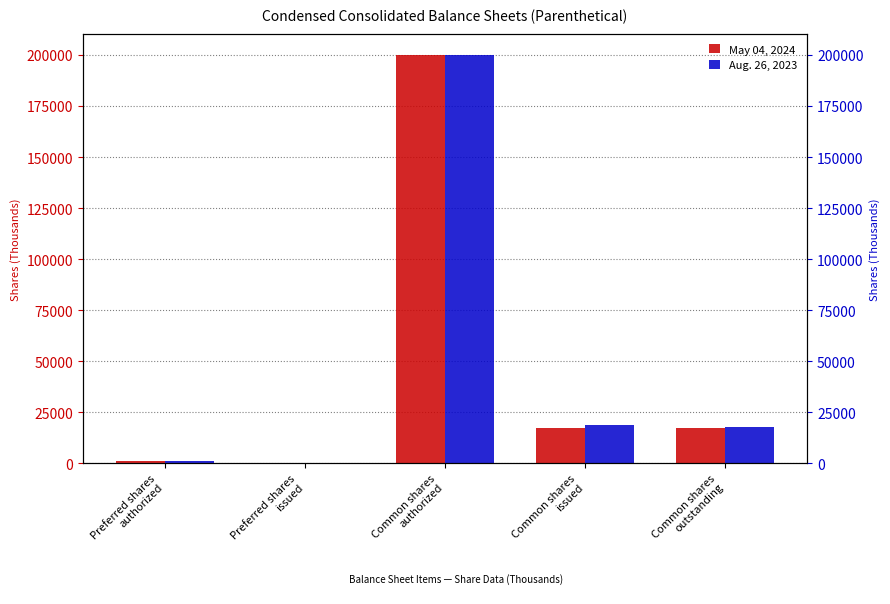

What is the sum of the May 04, 2024 values at Common shares
issued and Preferred shares
issued?

17425